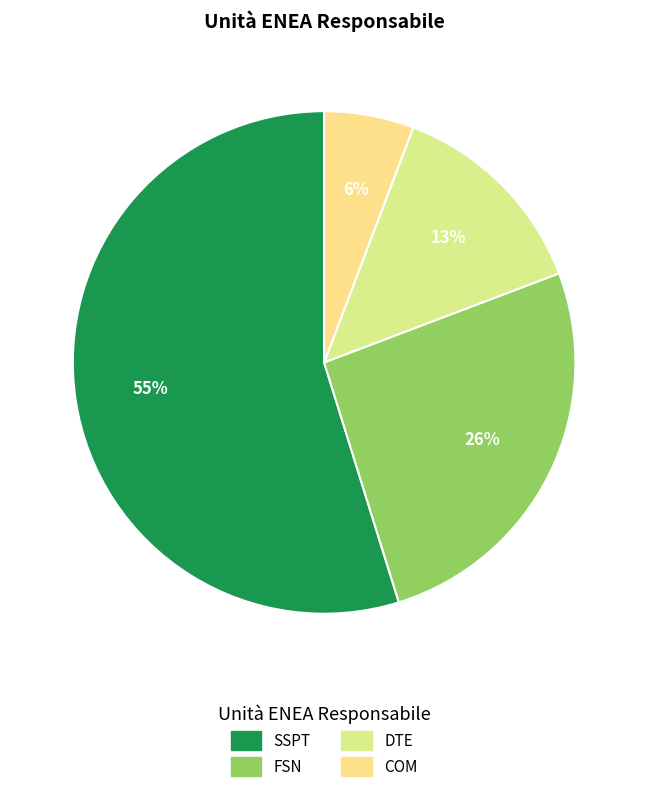

Which has a higher value, DTE or SSPT?

SSPT